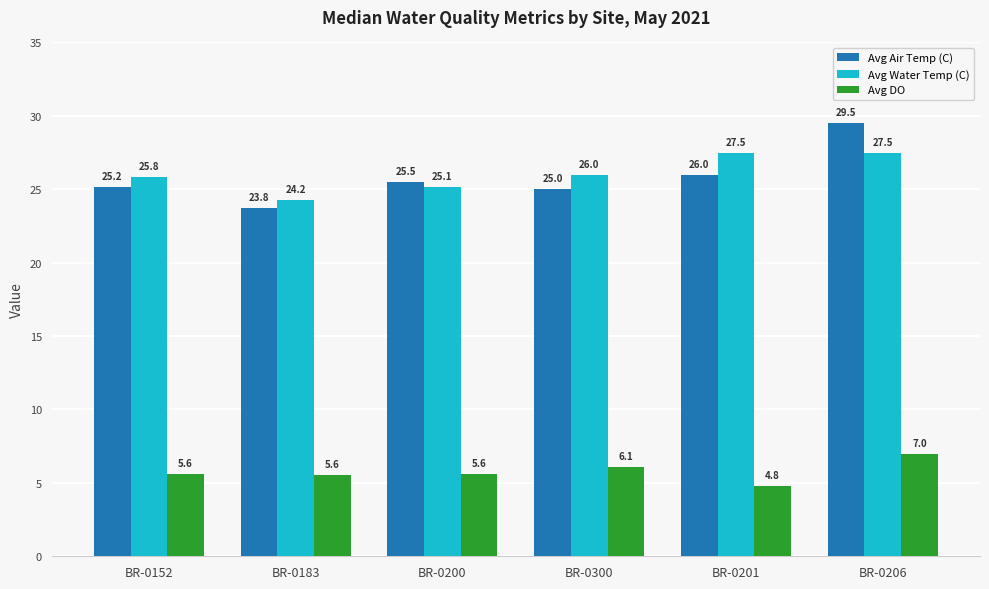

What is the average value of the Avg DO series?

5.8